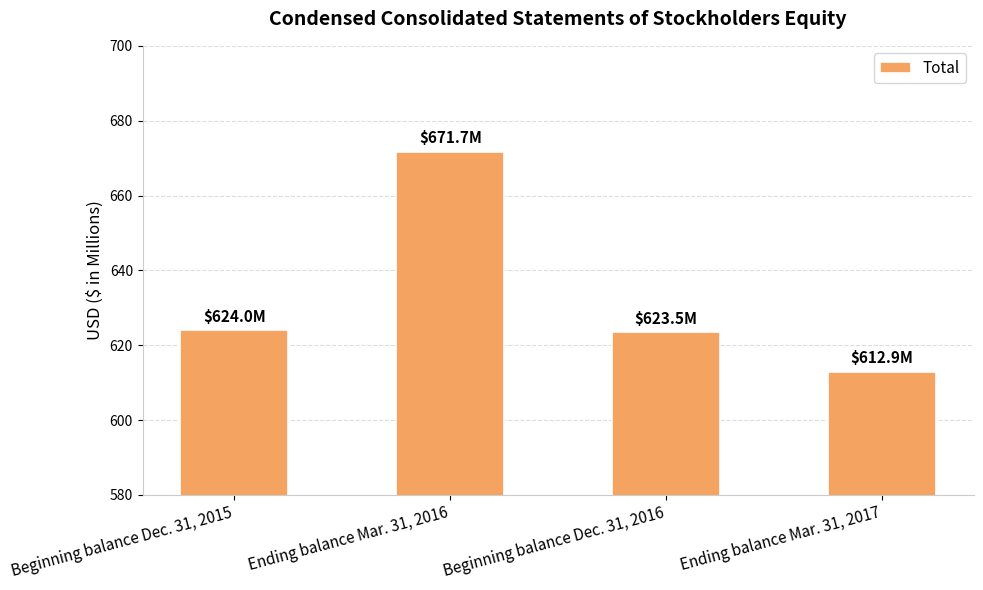

The chart shows a value of 612.9 at Ending balance Mar. 31, 2017. True or false?

True